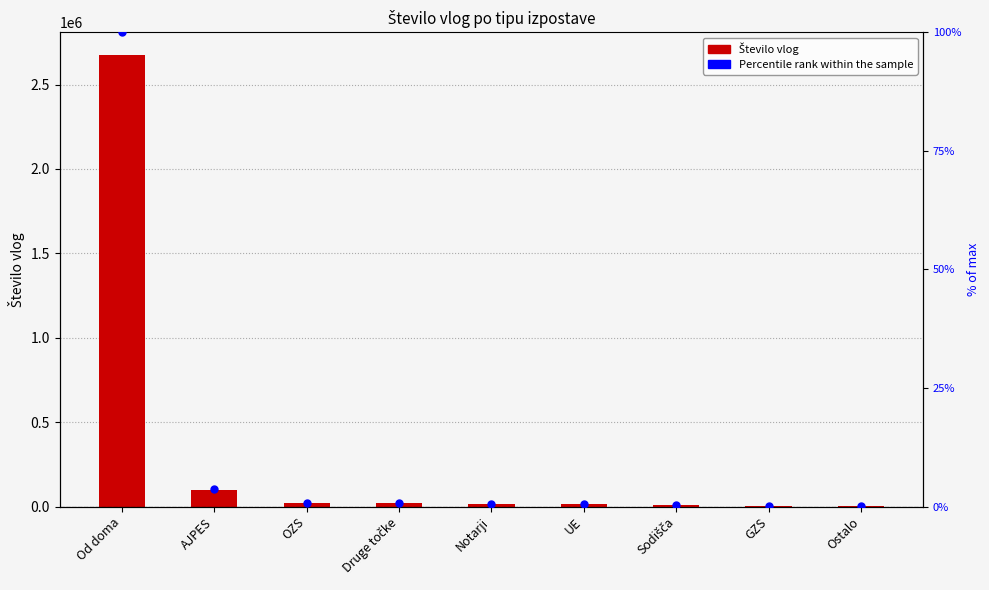

Which series has the largest total across all categories?

Število vlog